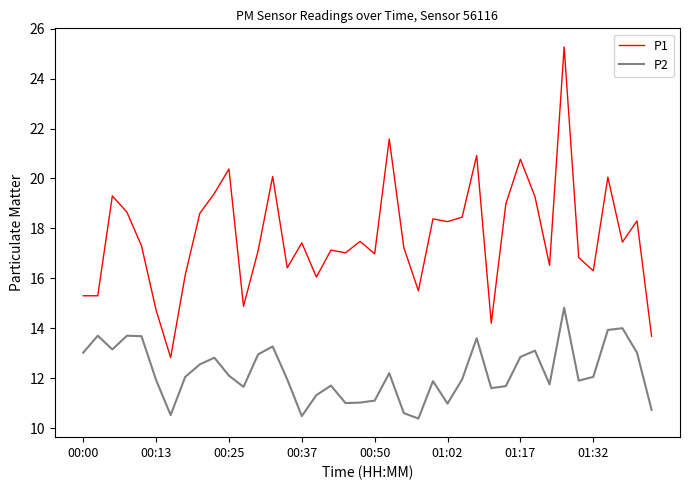

Which series has the widest spread of values?

P1